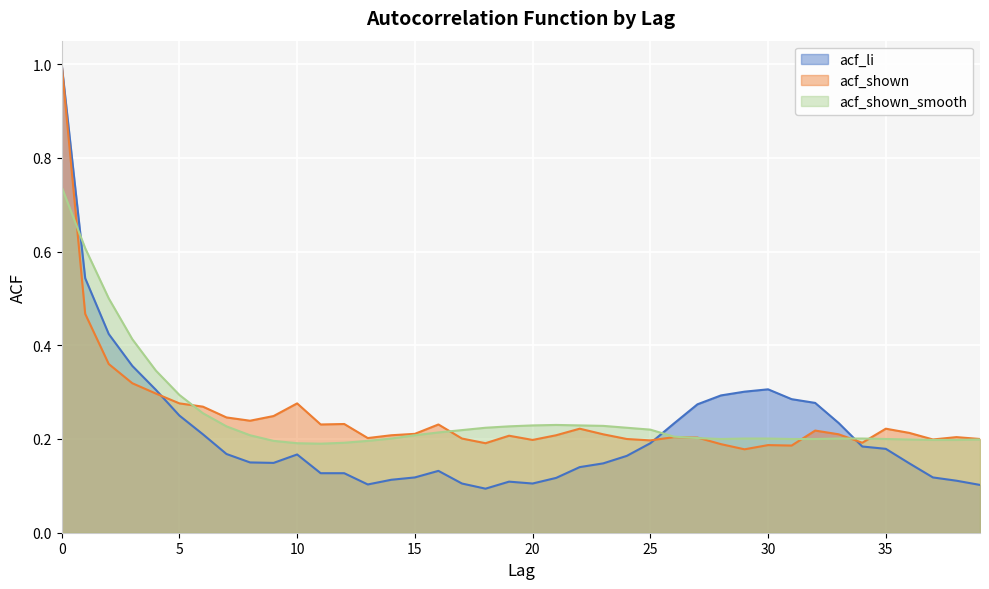

What is the value of the acf_shown point at the 33rd from the left?

0.2